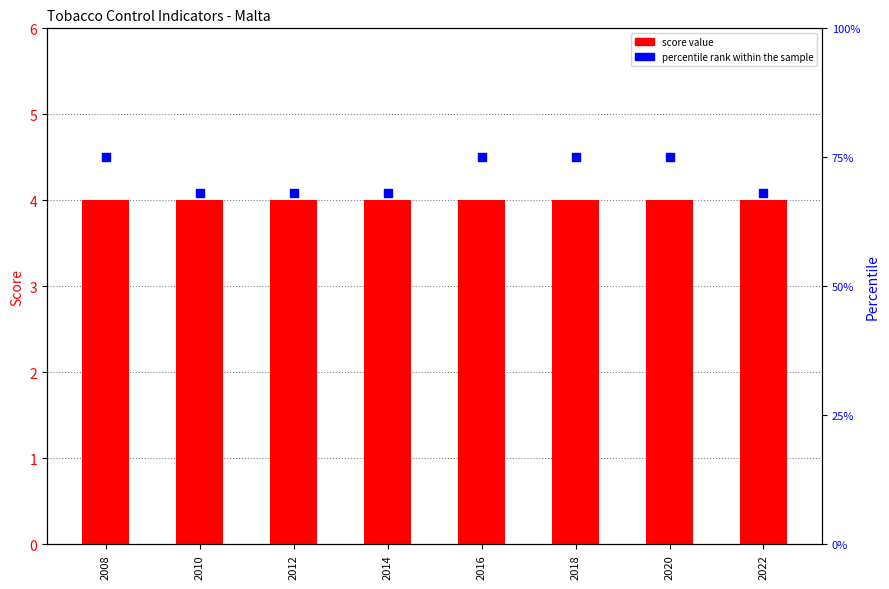

At how many categories does at least one series exceed 34?

8